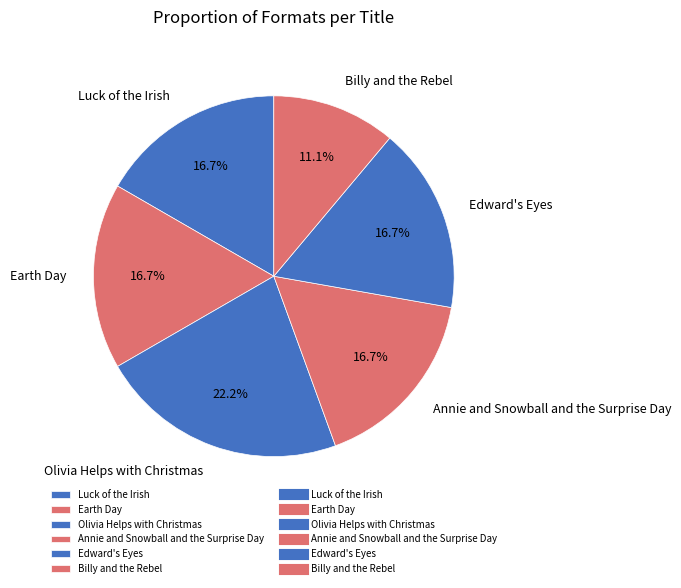

Count the number of slices in the pie.

6